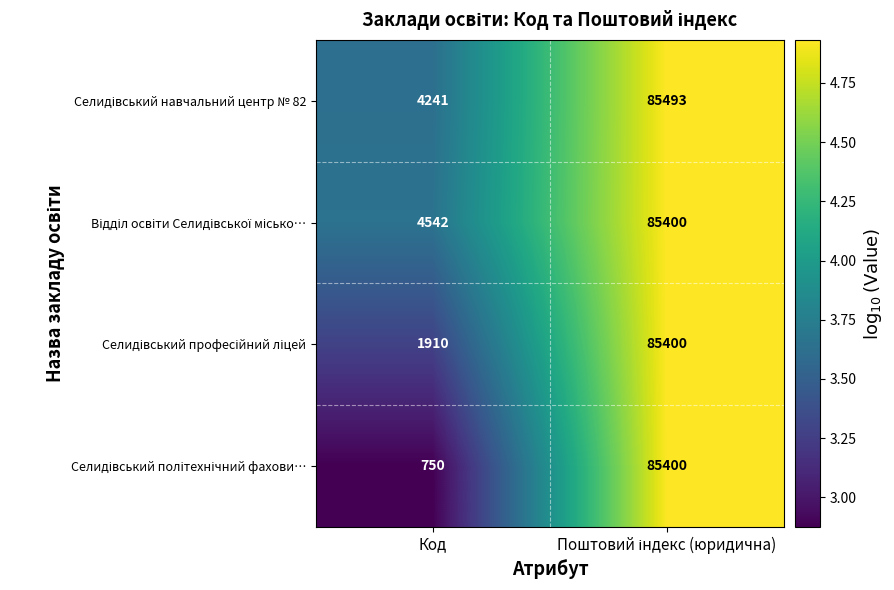

What is the total value across all series at Код?

11443